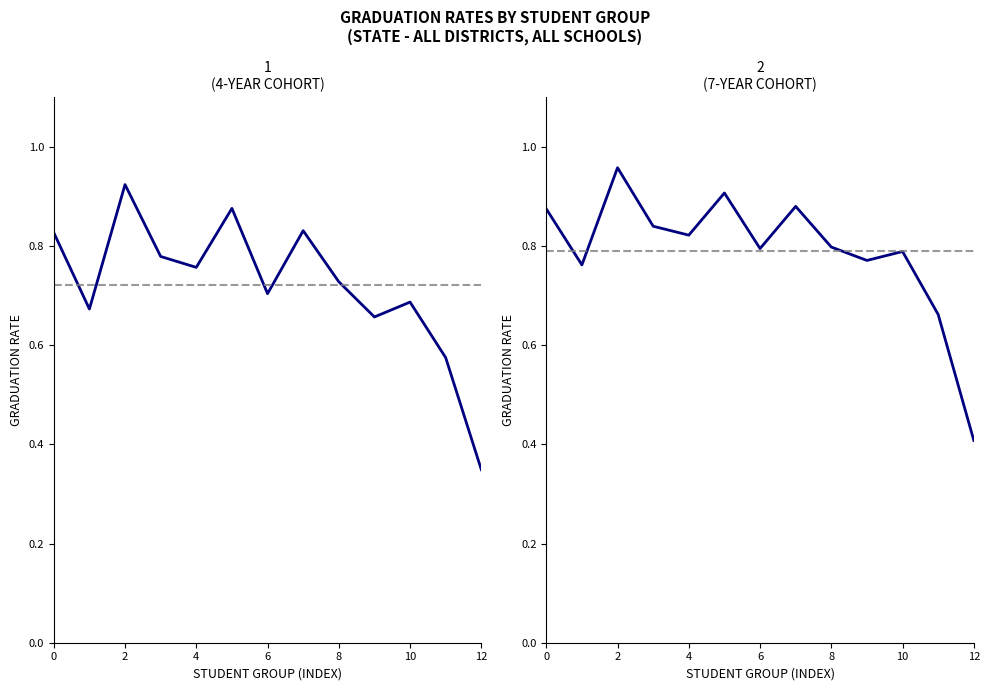

Which has a higher value, 6 or 8?

8